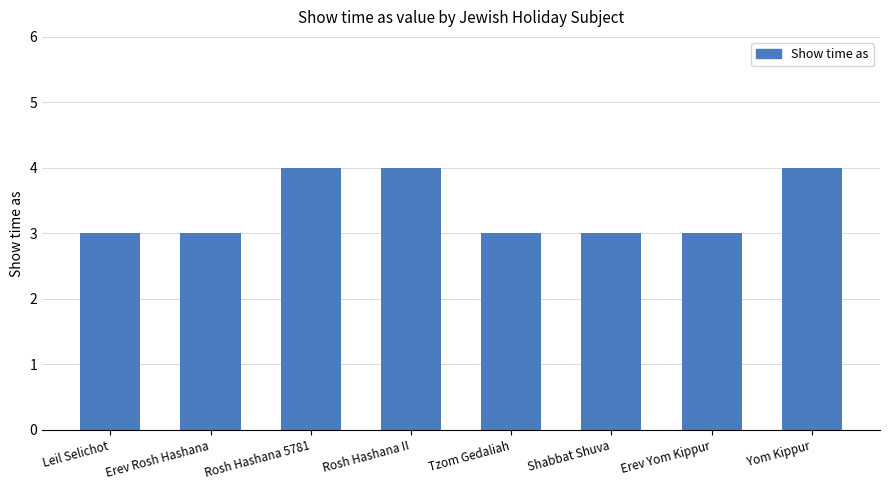

Read the value at Yom Kippur.

4